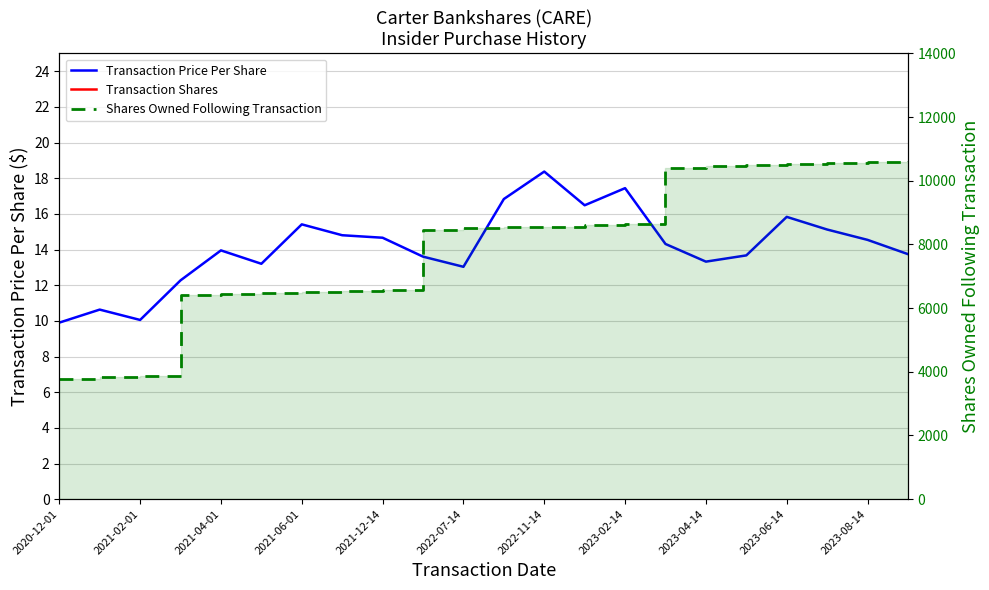

The Transaction Shares series shows 15.8 at 13. True or false?

False